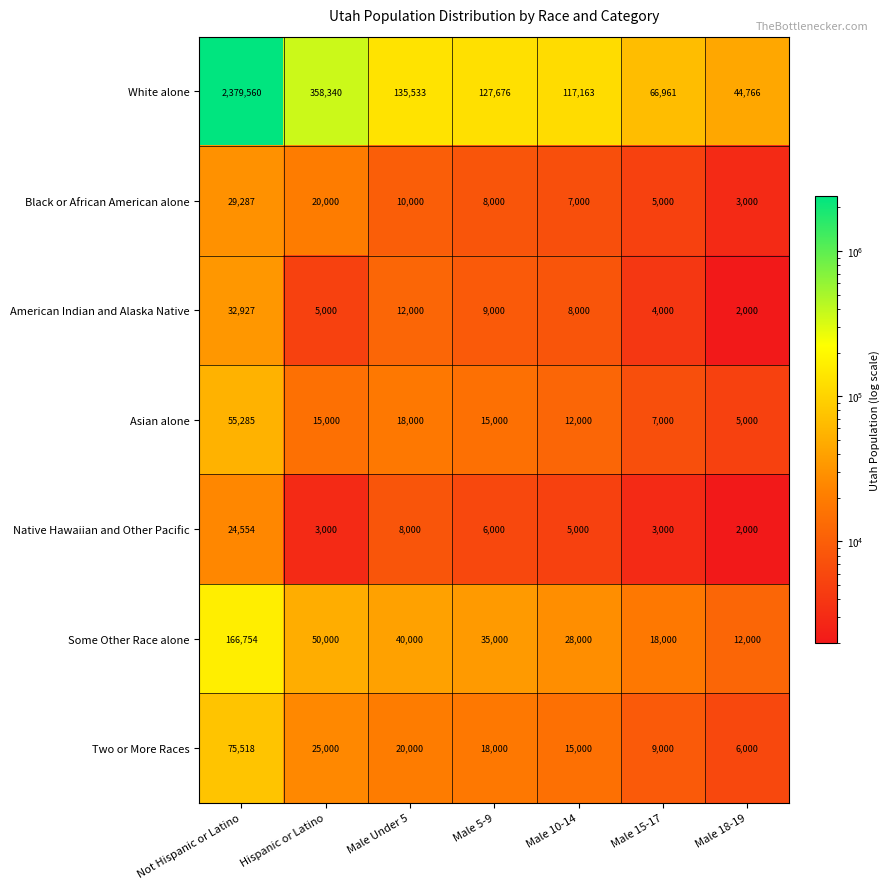

At Male Under 5, list the series in order from smallest to largest.

Native Hawaiian and Other Pacific, Black or African American alone, American Indian and Alaska Native, Asian alone, Two or More Races, Some Other Race alone, White alone